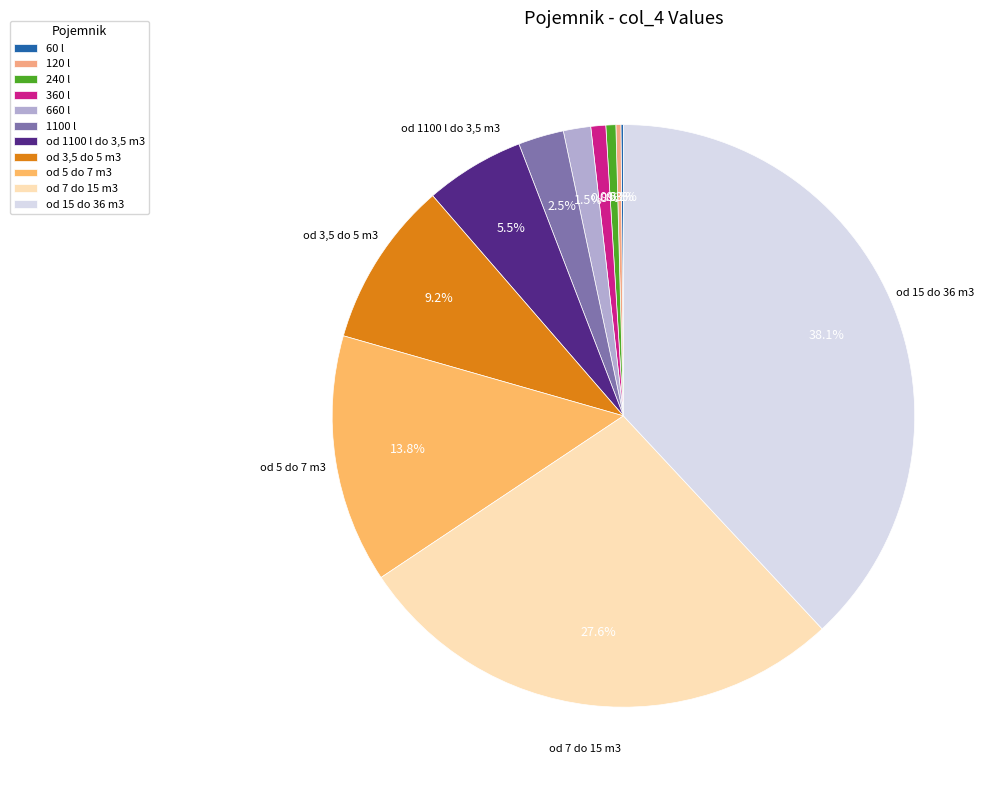

Between od 1100 l do 3,5 m3 and 120 l, which is larger?

od 1100 l do 3,5 m3